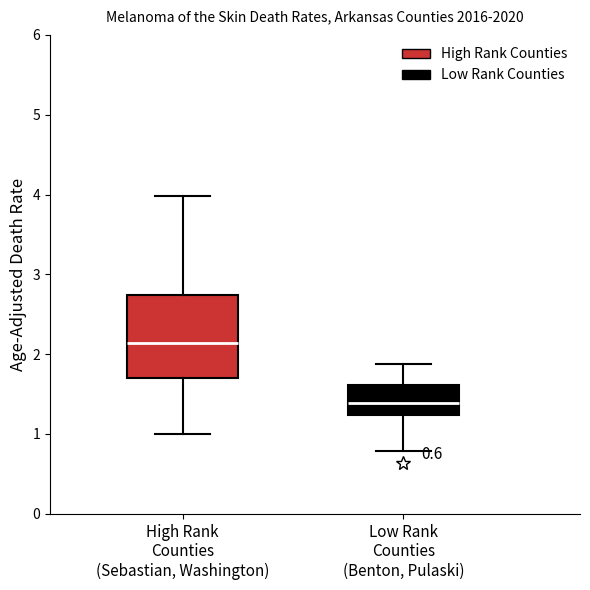

Comparing the boxes themselves (not the whiskers), which one is the tallest?

High Rank Counties (Sebastian, Washington)